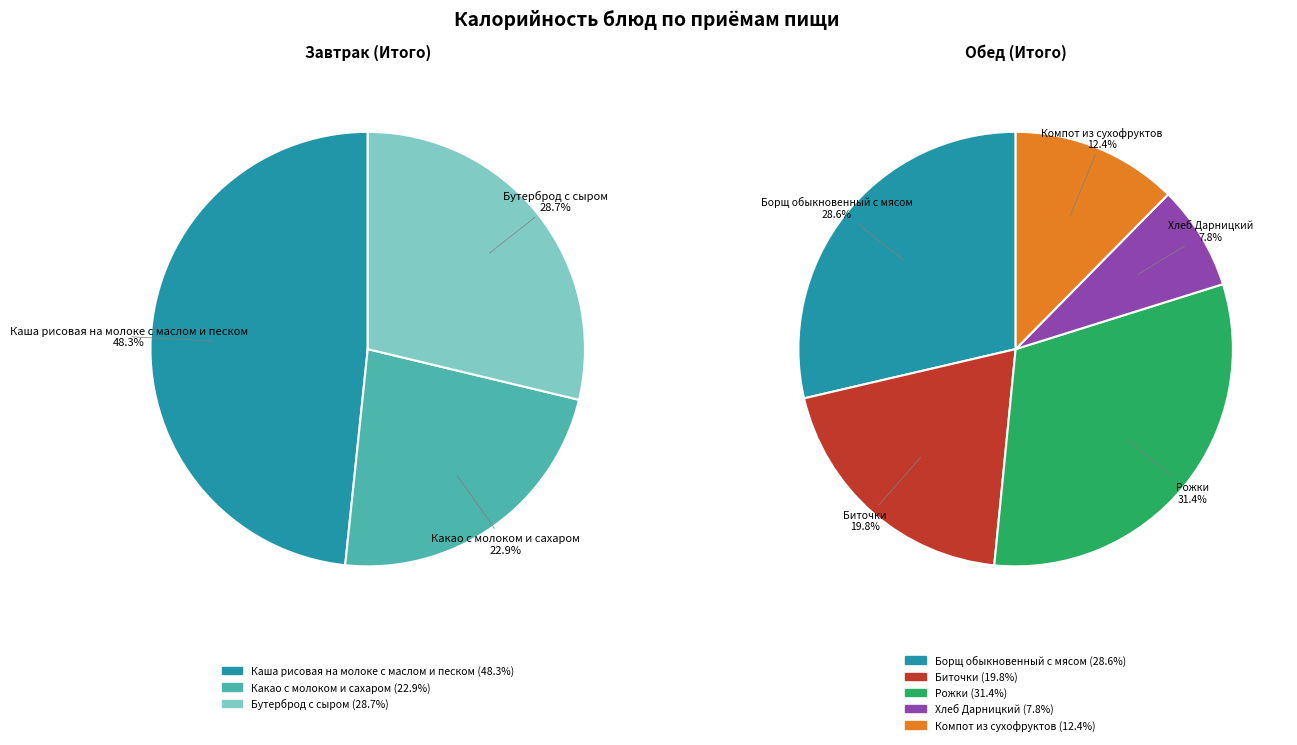

Is it true that Обед (Итого) is 62% of the pie?

False